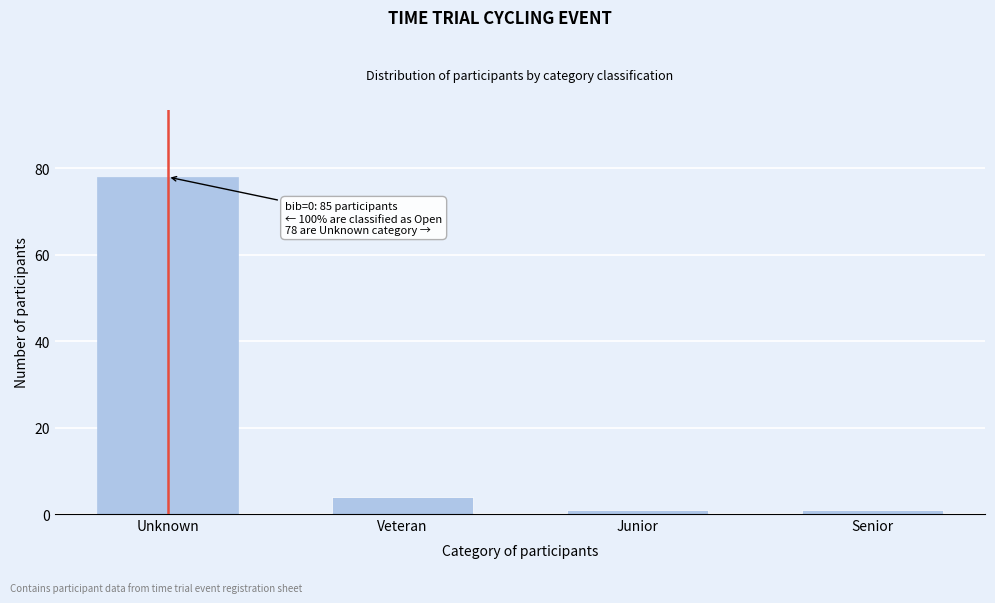

Reading left to right, what are all the values shown in this chart?

78	4	1	1